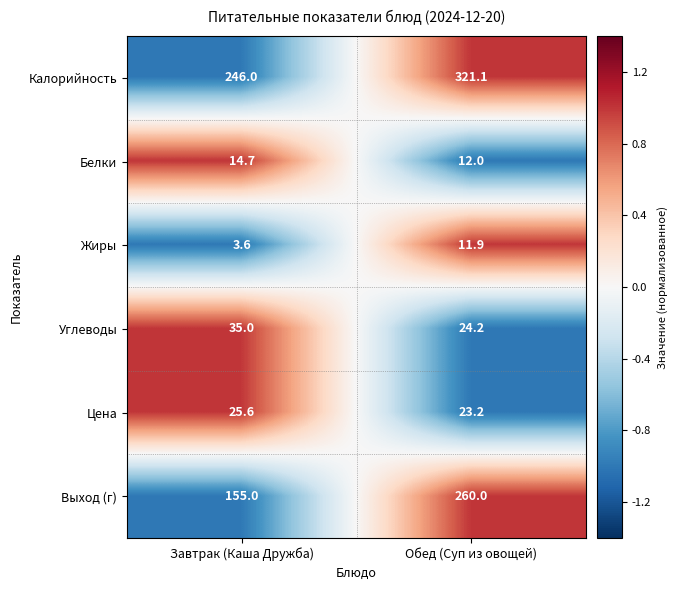

What is the average value of the Выход (г) series?

207.5